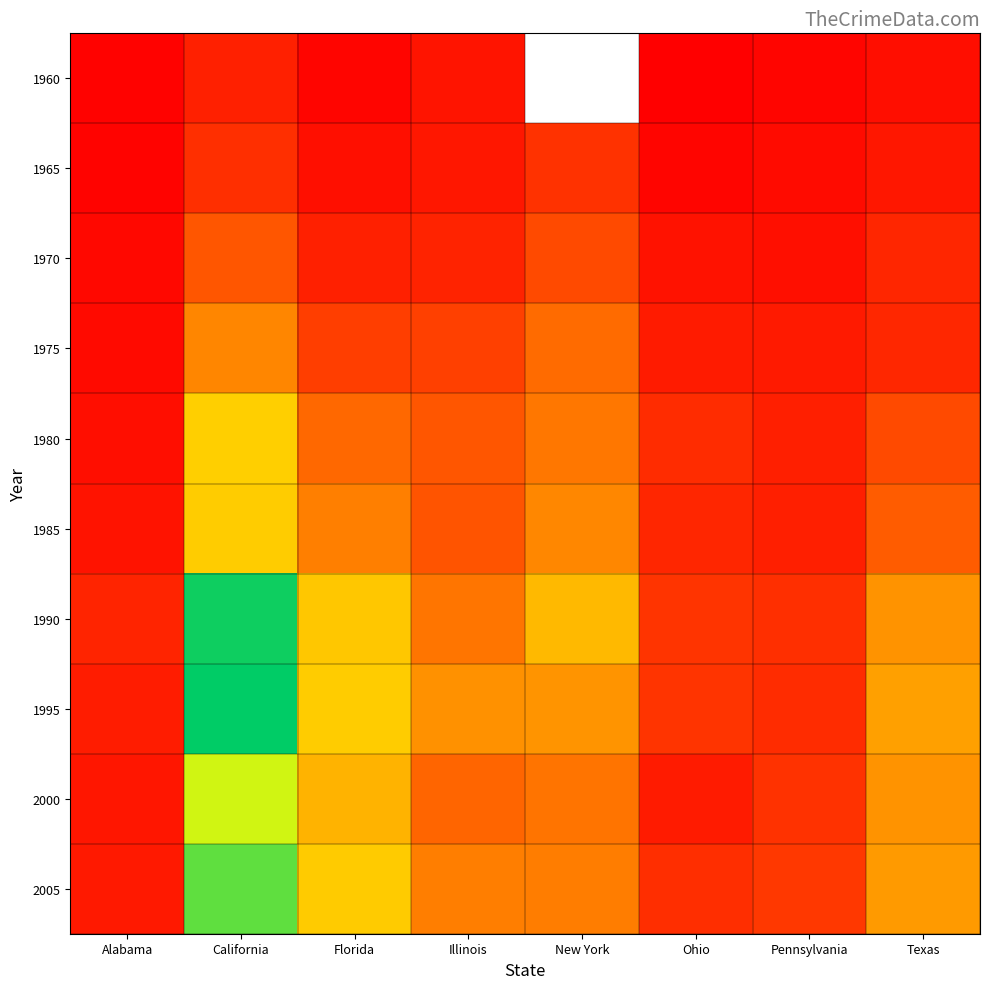

What is the spread (max minus min) of values at California?

167662.0